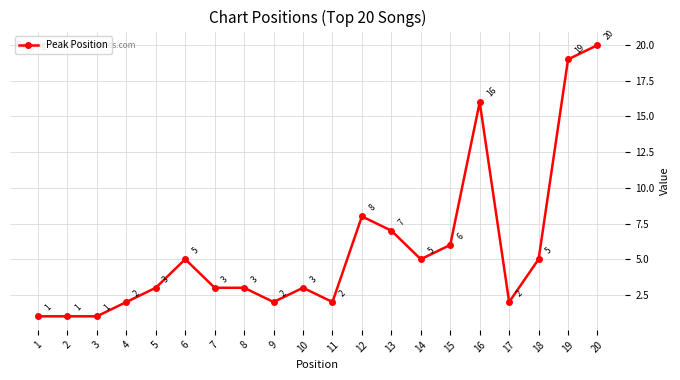

Which has a higher value, 16 or 11?

16